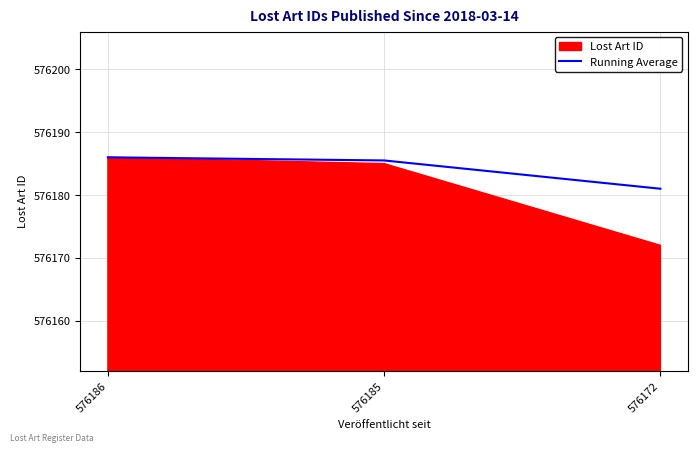

Reading left to right, transcribe all the data shown in this chart.

576186=576186.0	576185=576185.5	576172=576181.0